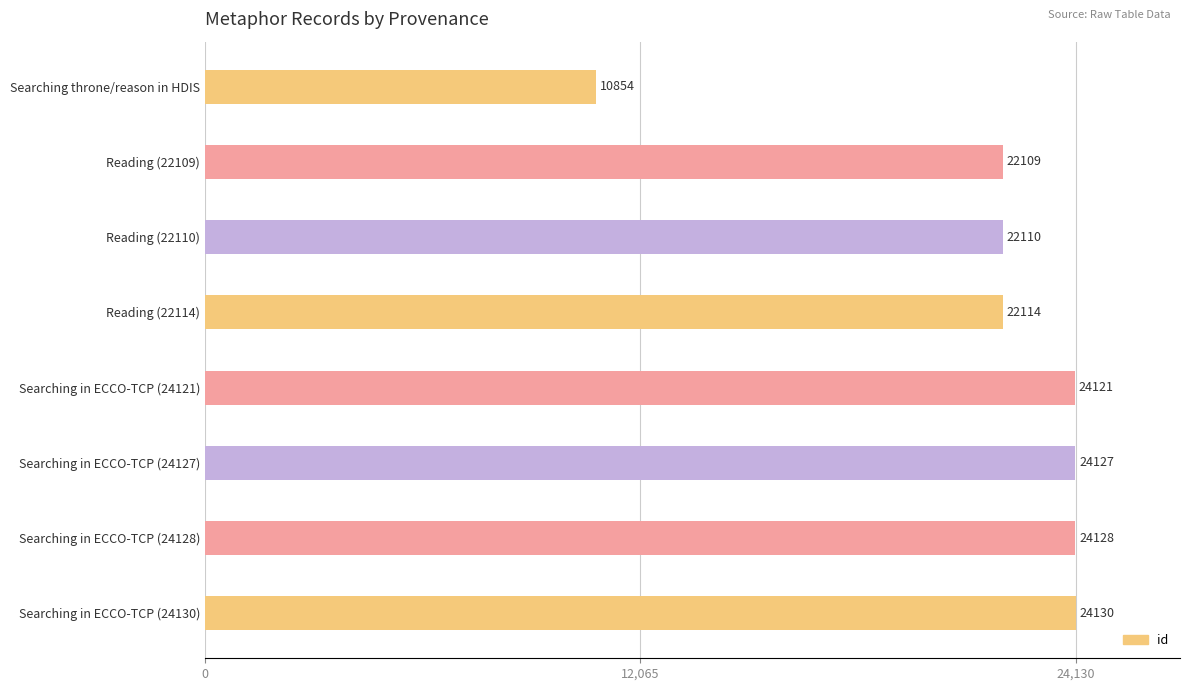

How many values are below 24121?

4